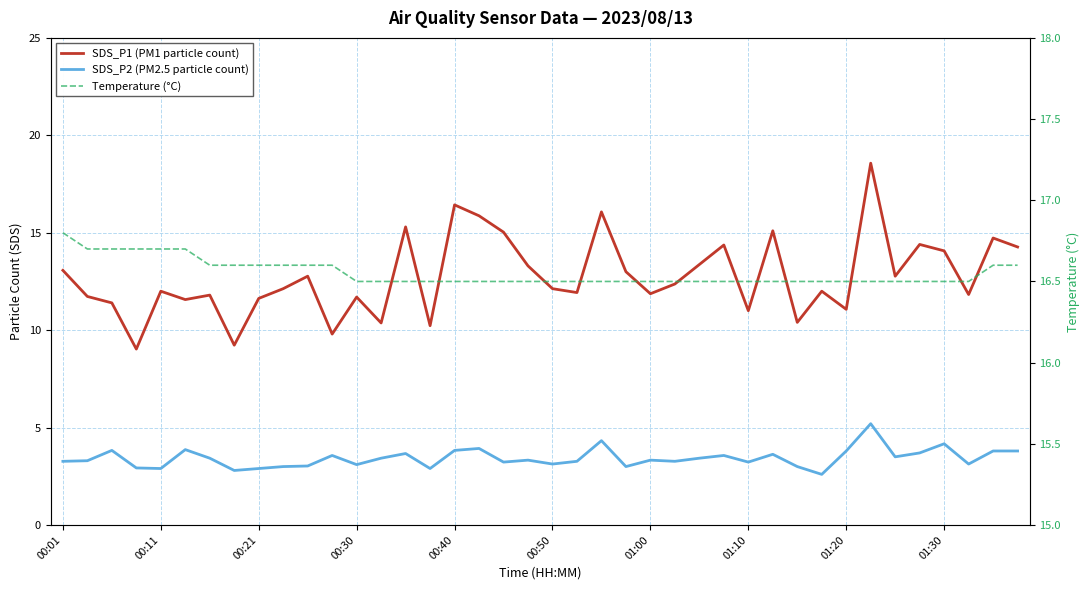

At 39, list the series in order from smallest to largest.

SDS_P2 (PM2.5 particle count), SDS_P1 (PM1 particle count), Temperature (°C)